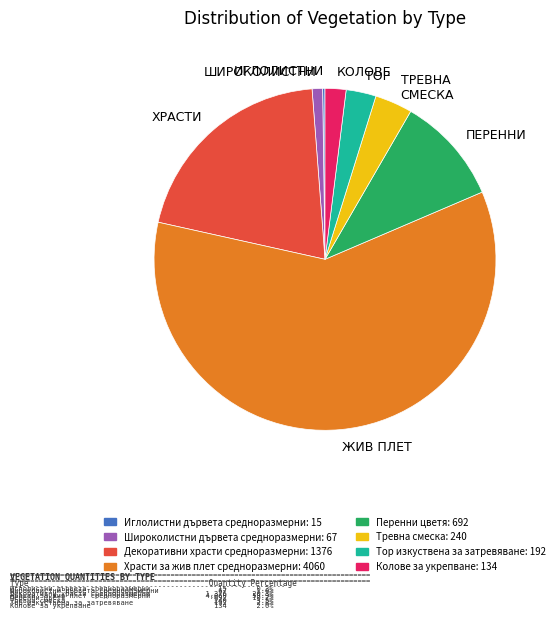

Which category accounts for the majority?

ЖИВ ПЛЕТ